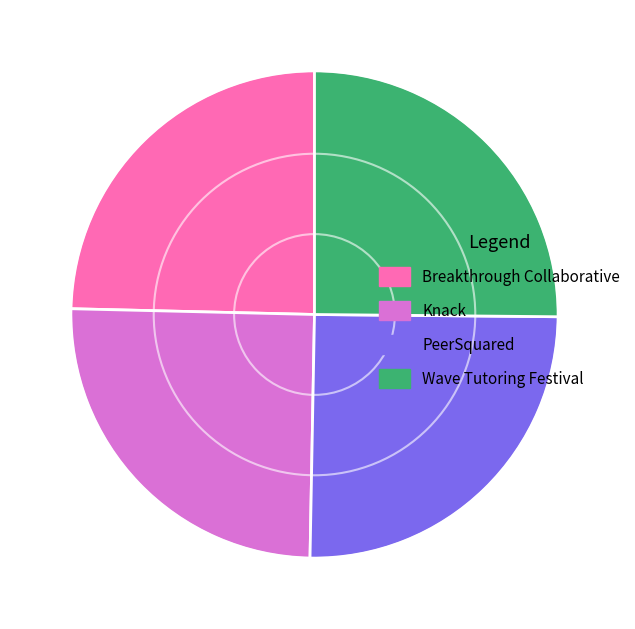

Is Wave Tutoring Festival the majority of the pie?

No